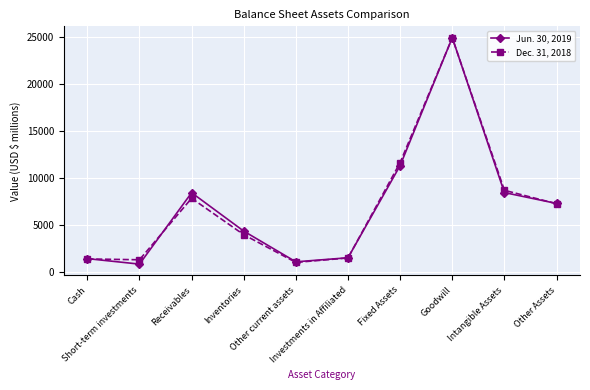

What is the average value of the Dec. 31, 2018 series?

6991